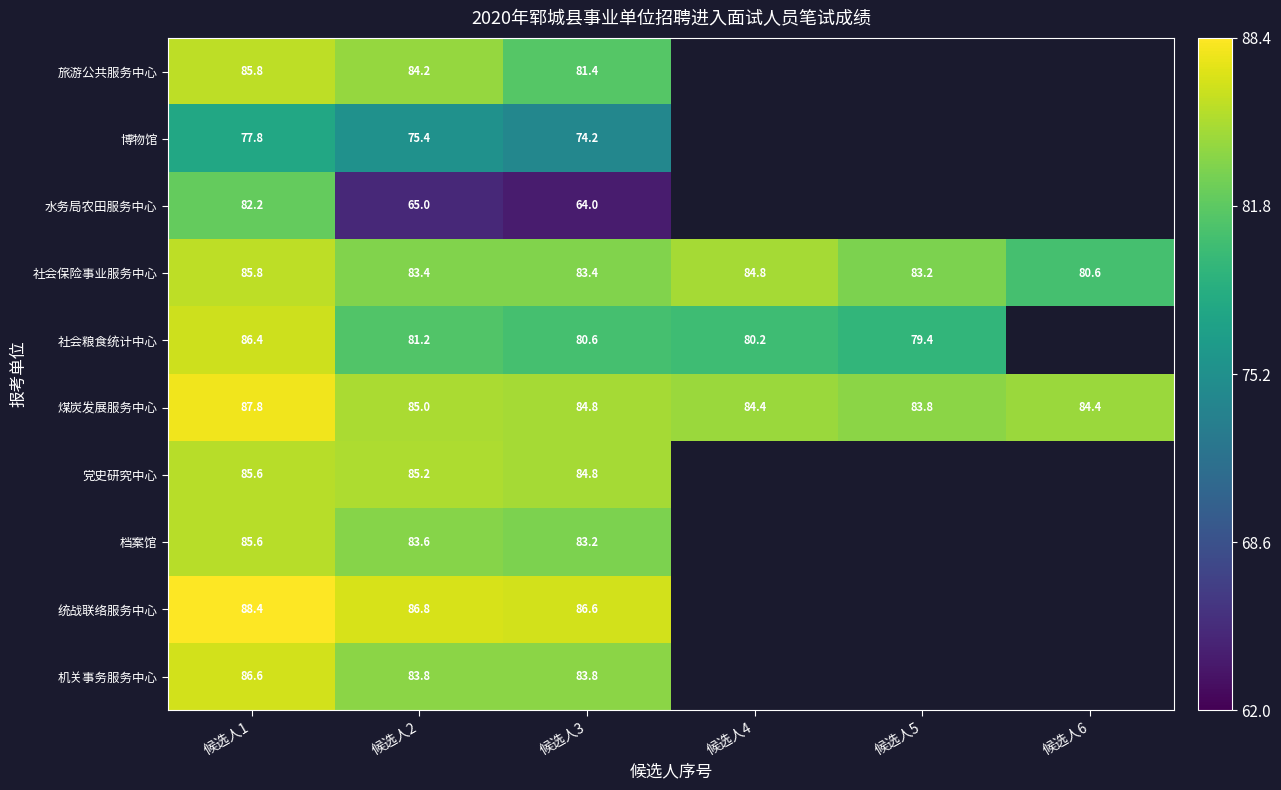

What is the total value across all series at 候选人1?

852.0